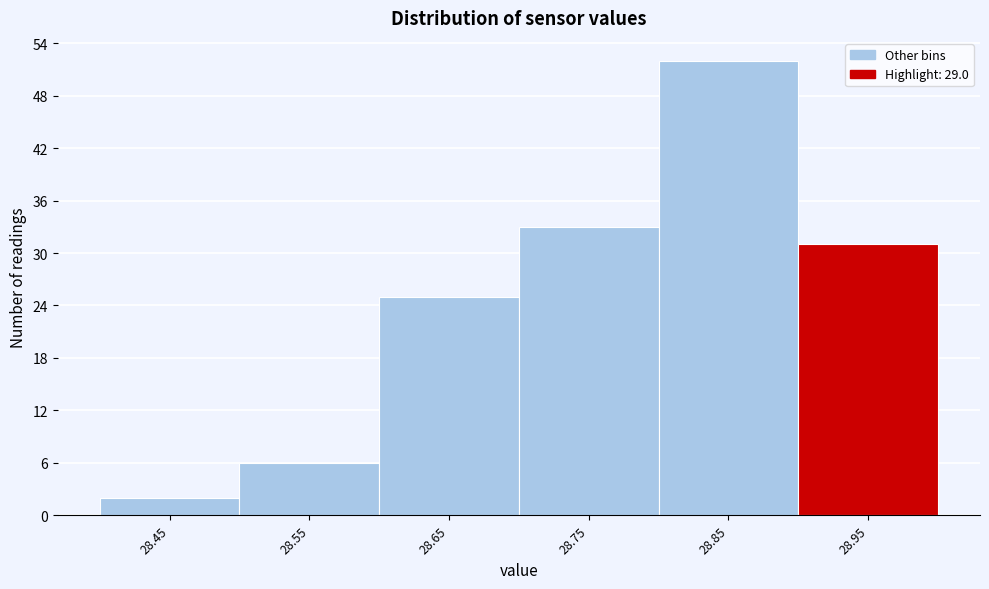

Reading left to right, extract all data points from this chart.

28.45=2	28.55=6	28.65=25	28.75=33	28.85=52	28.95=31